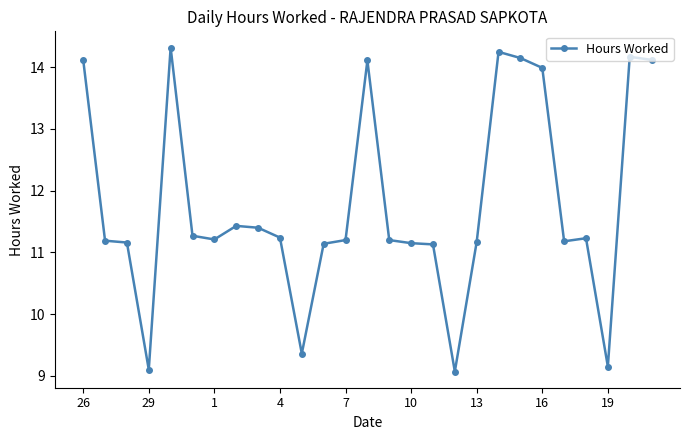

What is the average value?

11.8